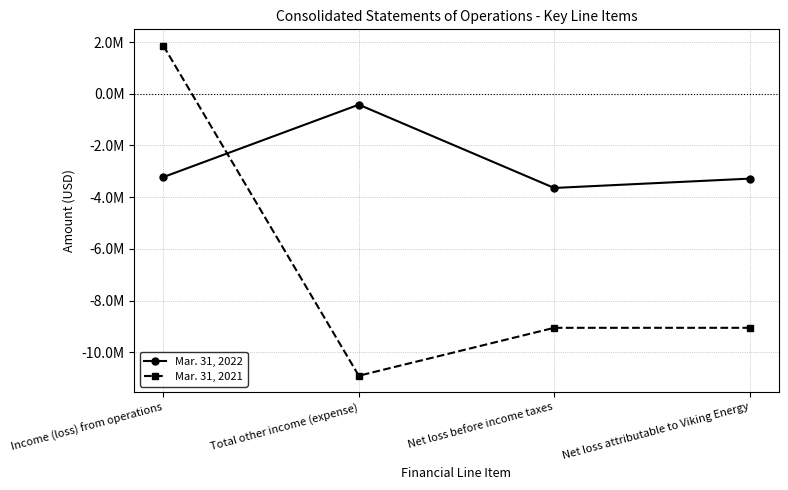

What is the difference between the highest and lowest values at Net loss before income taxes?

5409209